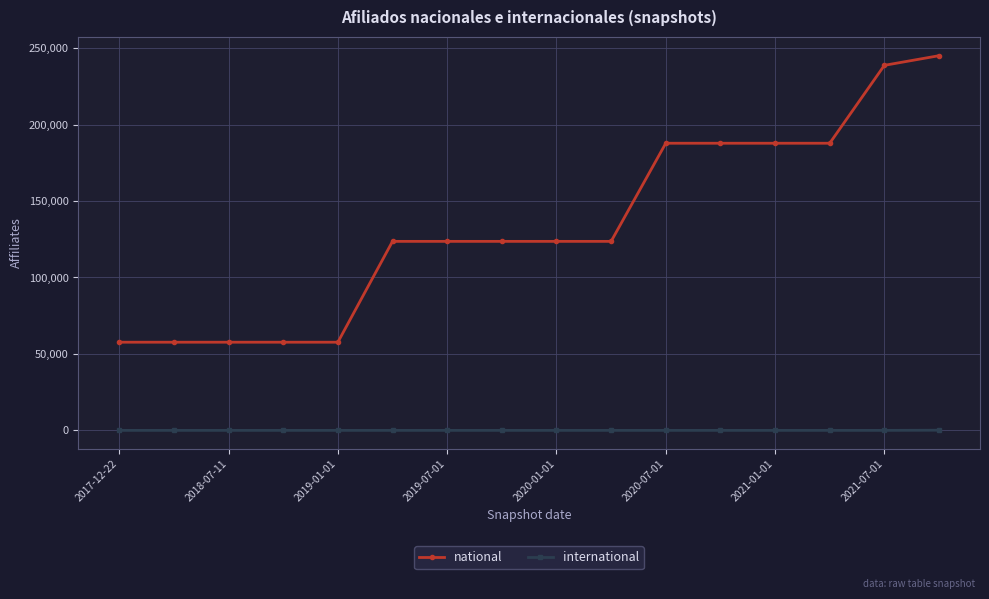

True or false: international and national intersect in this chart.

False